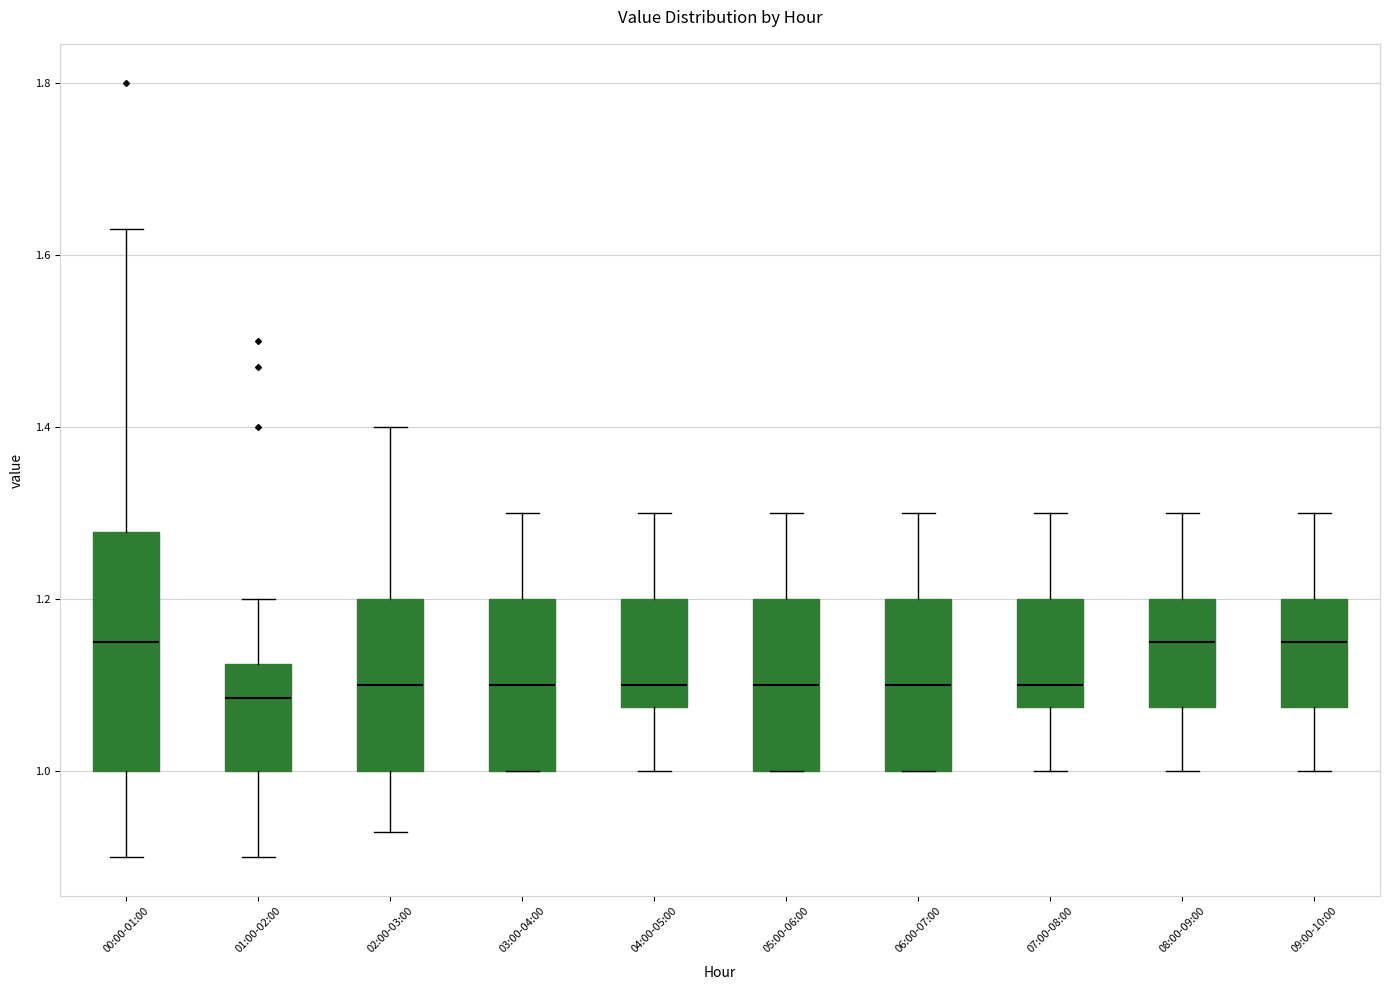

Reading left to right, transcribe this box plot: for each box, give where its median line is, the range the box spans, and where its two whiskers end, as read against the y-axis. The values are not printed on the chart, so give them approximately, as read against the axis.

00:00-01:00: median 1.16, box 1.00 to 1.28, whiskers 0.90 to 1.64
01:00-02:00: median 1.08, box 1.00 to 1.12, whiskers 0.90 to 1.20
02:00-03:00: median 1.10, box 1.00 to 1.20, whiskers 0.94 to 1.40
03:00-04:00: median 1.10, box 1.00 to 1.20, whiskers 1.00 to 1.30
04:00-05:00: median 1.10, box 1.08 to 1.20, whiskers 1.00 to 1.30
05:00-06:00: median 1.10, box 1.00 to 1.20, whiskers 1.00 to 1.30
06:00-07:00: median 1.10, box 1.00 to 1.20, whiskers 1.00 to 1.30
07:00-08:00: median 1.10, box 1.08 to 1.20, whiskers 1.00 to 1.30
08:00-09:00: median 1.16, box 1.08 to 1.20, whiskers 1.00 to 1.30
09:00-10:00: median 1.16, box 1.08 to 1.20, whiskers 1.00 to 1.30